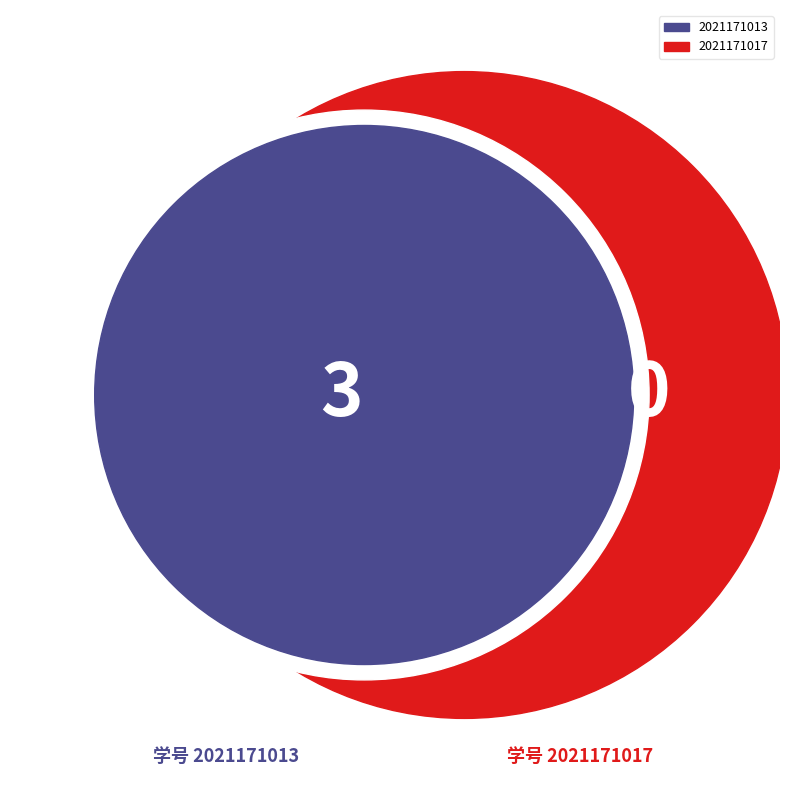

True or false: 2021171017 accounts for 0% of the total.

True